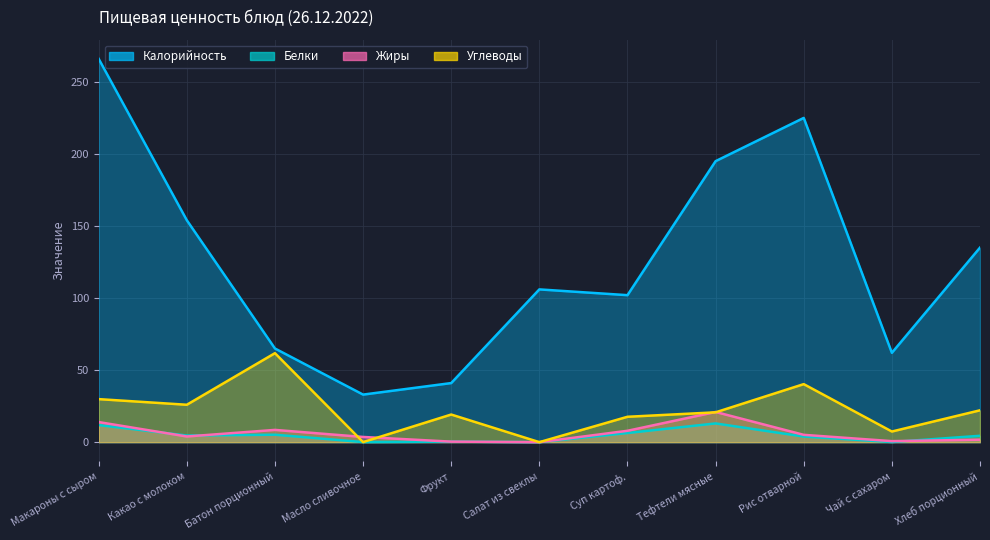

Reading left to right, what are all the values shown in this chart?

Калорийность: 266.0	154.0	65.0	33.0	41.0	106.0	102.0	195.0	225.0	62.0	135.0
Белки: 11.8	4.6	5.2	0.1	0.4	0.0	6.3	13.0	3.9	0.1	4.4
Жиры: 13.9	3.9	8.5	3.6	0.4	0.0	7.9	20.9	5.1	0.7	1.7
Углеводы: 29.9	25.9	61.8	0.1	19.2	0.0	17.6	20.7	40.3	7.4	22.1